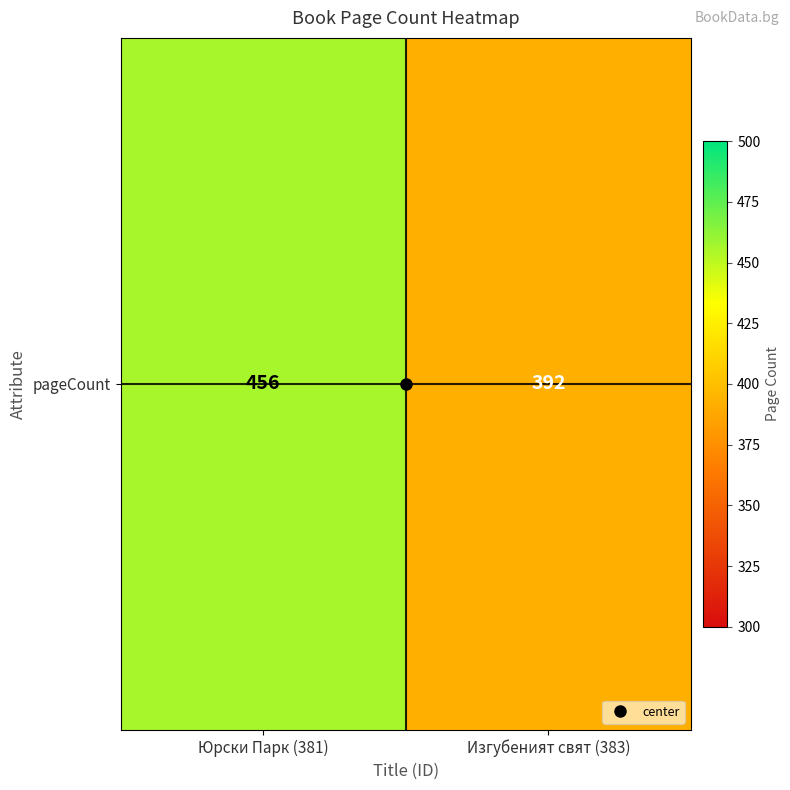

At which label is the value closest to 424?

Юрски Парк (381)